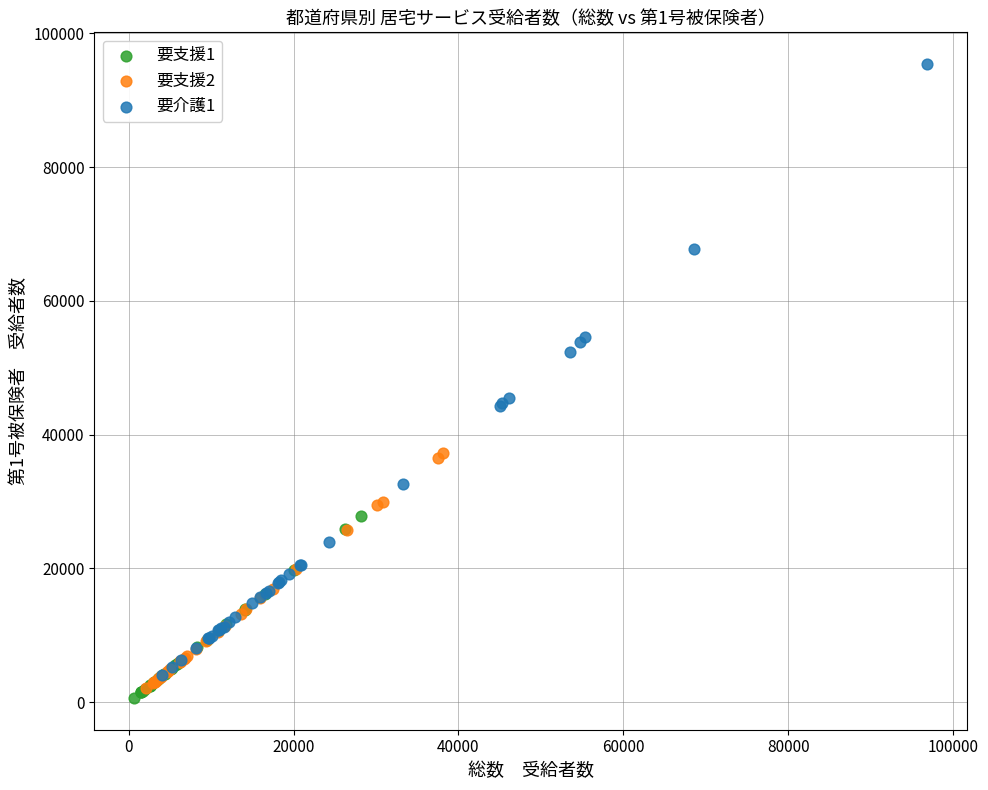

What are all the series names shown in the legend?

要支援1, 要支援2, 要介護1